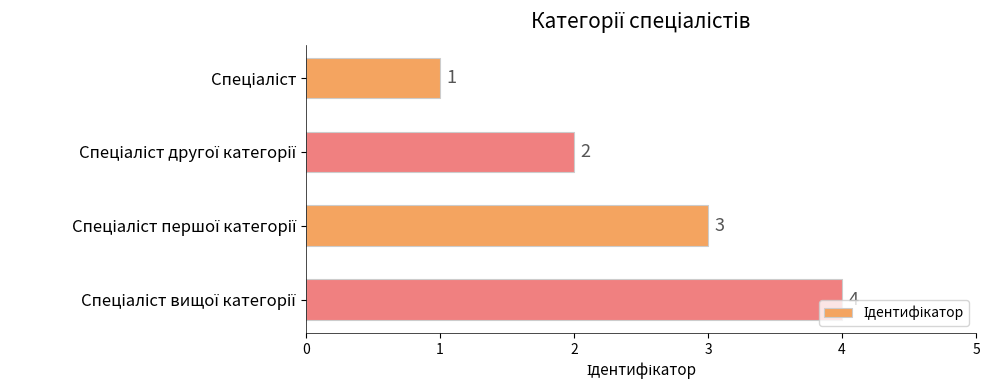

What is the value of the 3rd bar from the top?

3